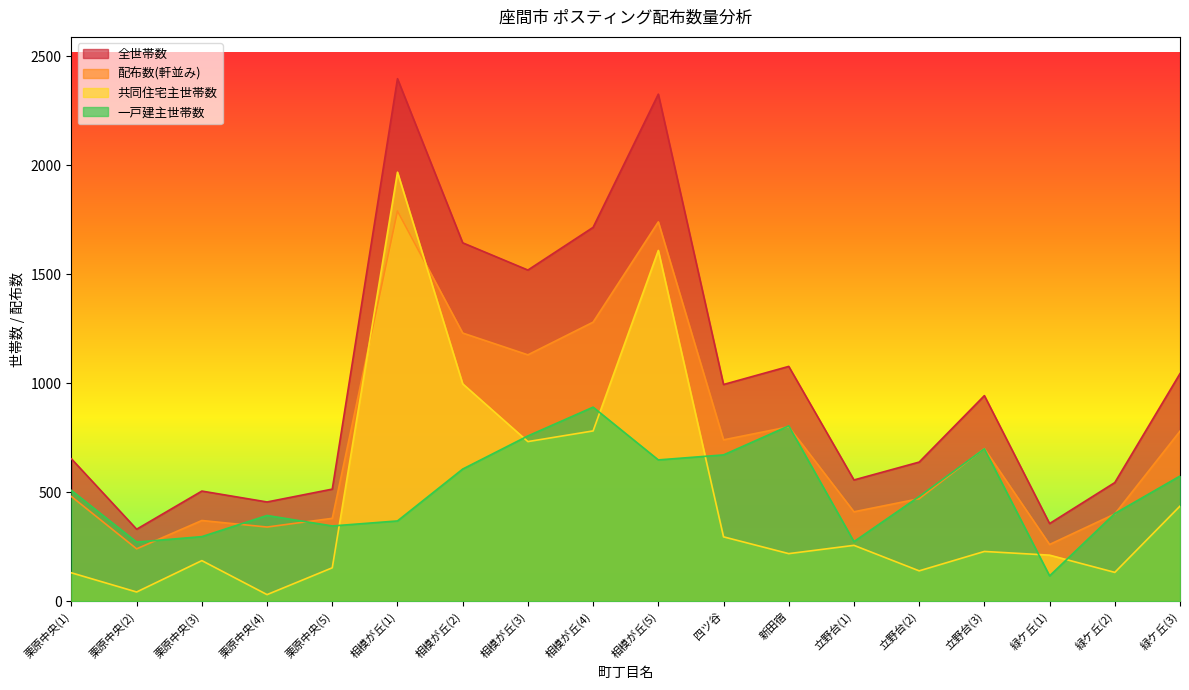

Is the value of 配布数(軒並み) at 立野台(3) greater than the value of 共同住宅主世帯数 at 栗原中央(5)?

Yes